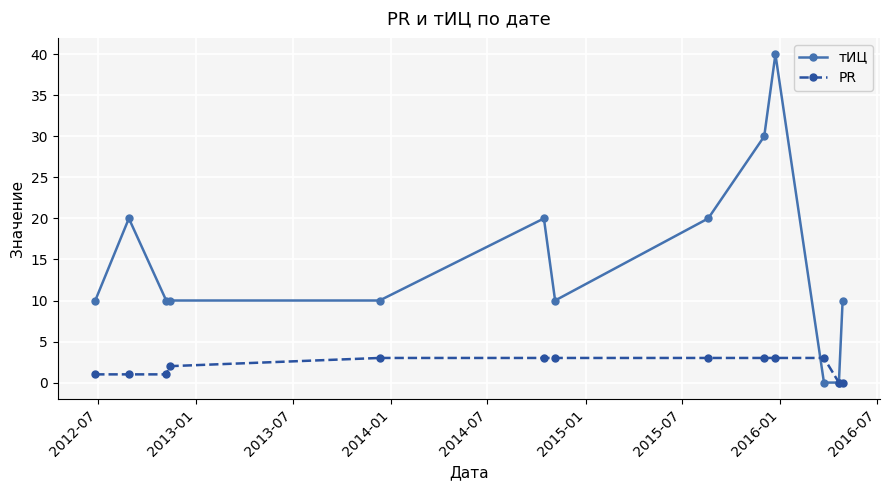

Rank the series by their maximum value, from lowest to highest.

PR, тИЦ